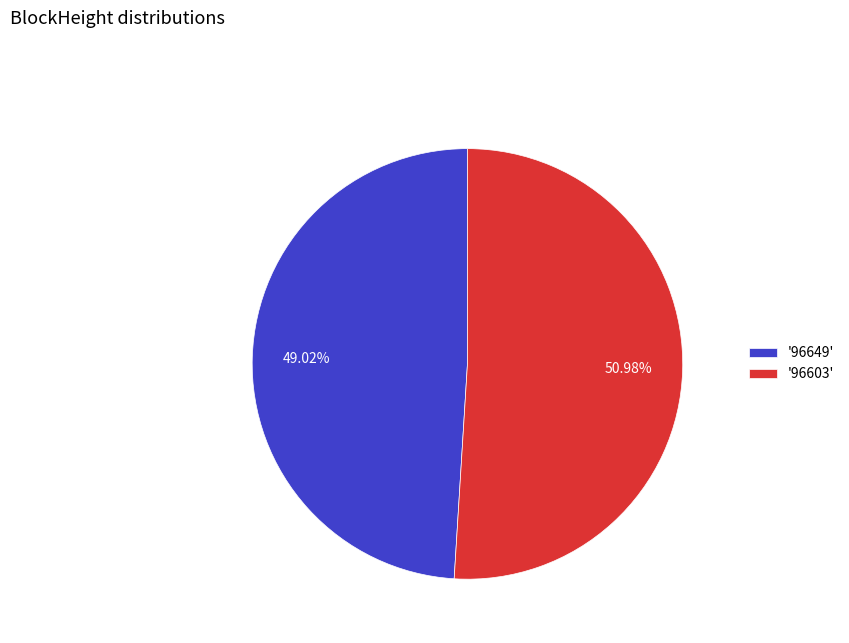

Which slice is the largest?

'96603'